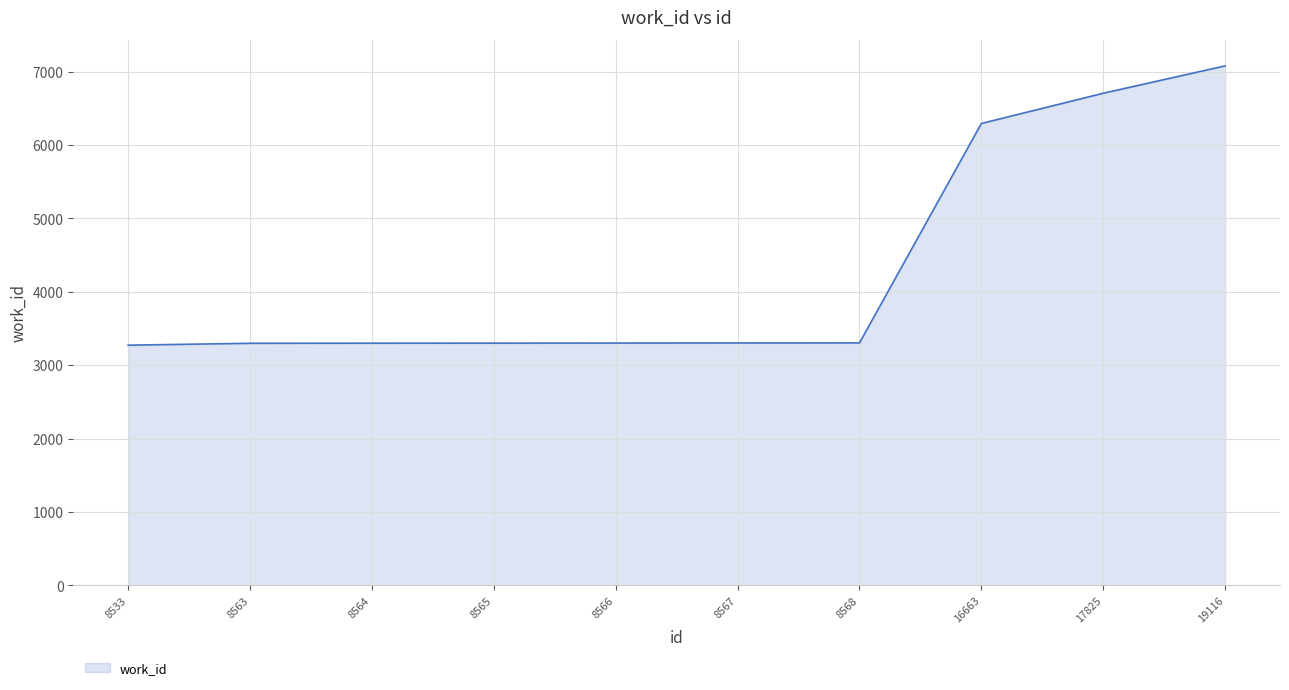

What is the maximum value shown in the chart?

7078